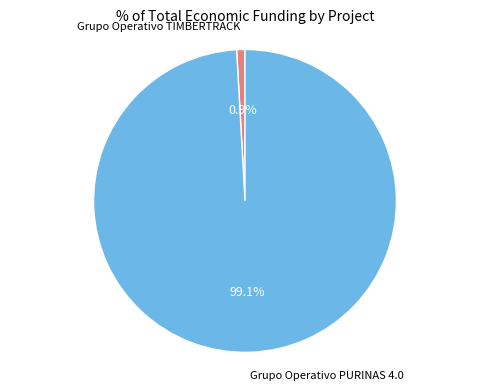

Which category has the biggest portion of the pie?

Grupo Operativo PURINAS 4.0